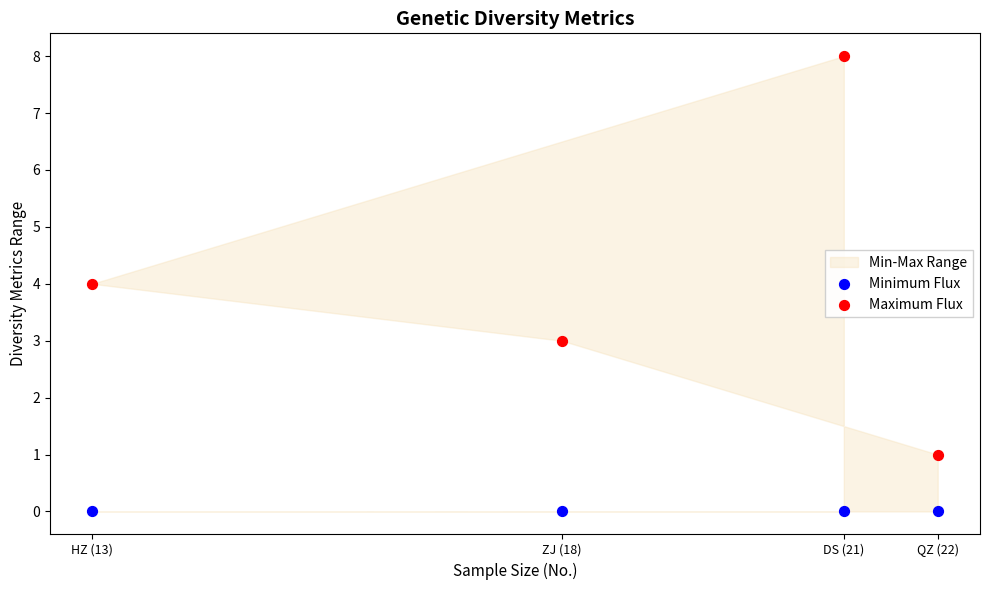

What is the X range (max minus min) for the scatter plot?

9.0